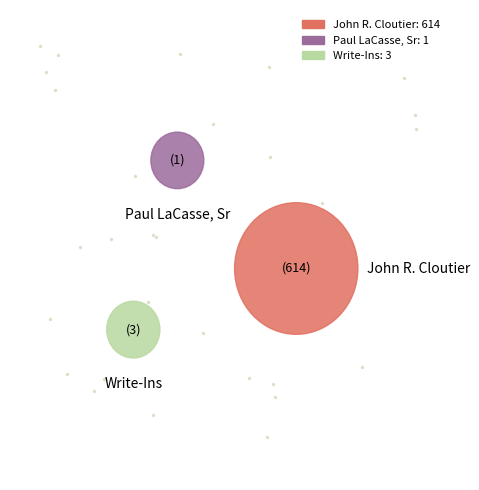

To the nearest percent, what is the combined percentage of Write-Ins and John R. Cloutier?

100%